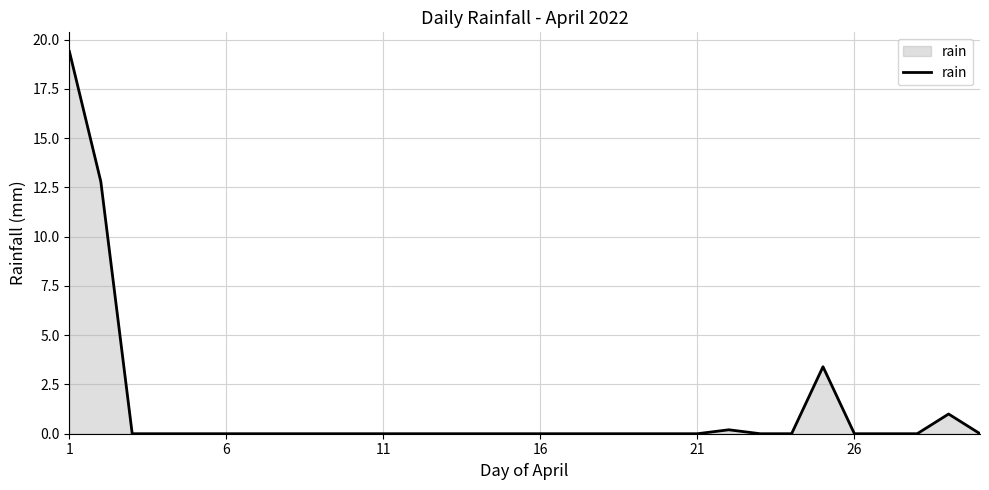

What is the maximum value shown in the chart?

19.4